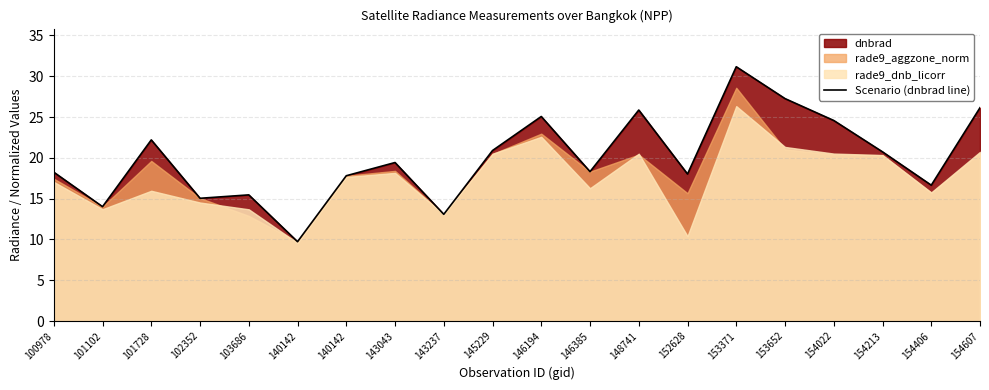

Does the chart have visible grid lines?

Yes